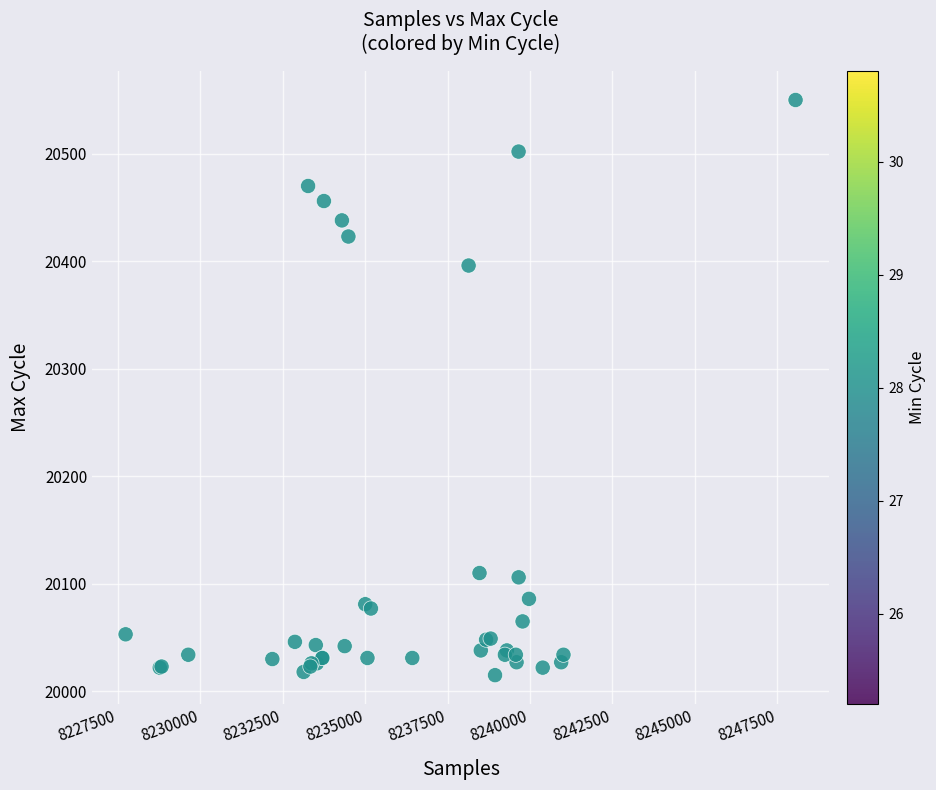

What Y value in the scatter plot is closest to 20282?

20396